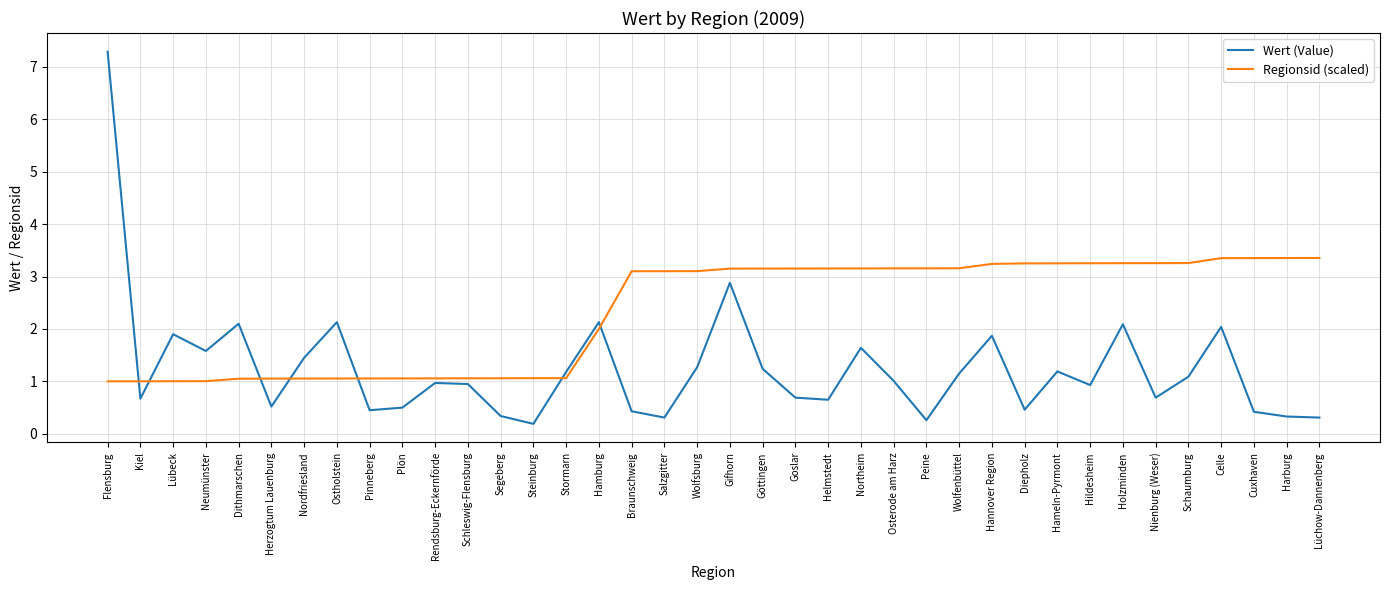

What are all the series names shown in the legend?

Wert (Value), Regionsid (scaled)